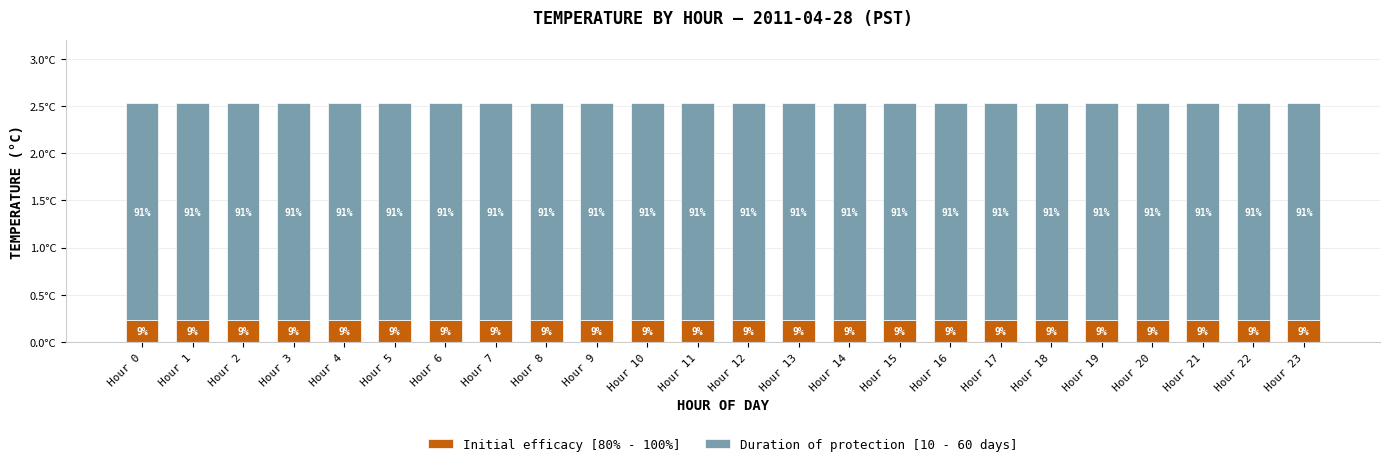

Are the bars horizontal?

No